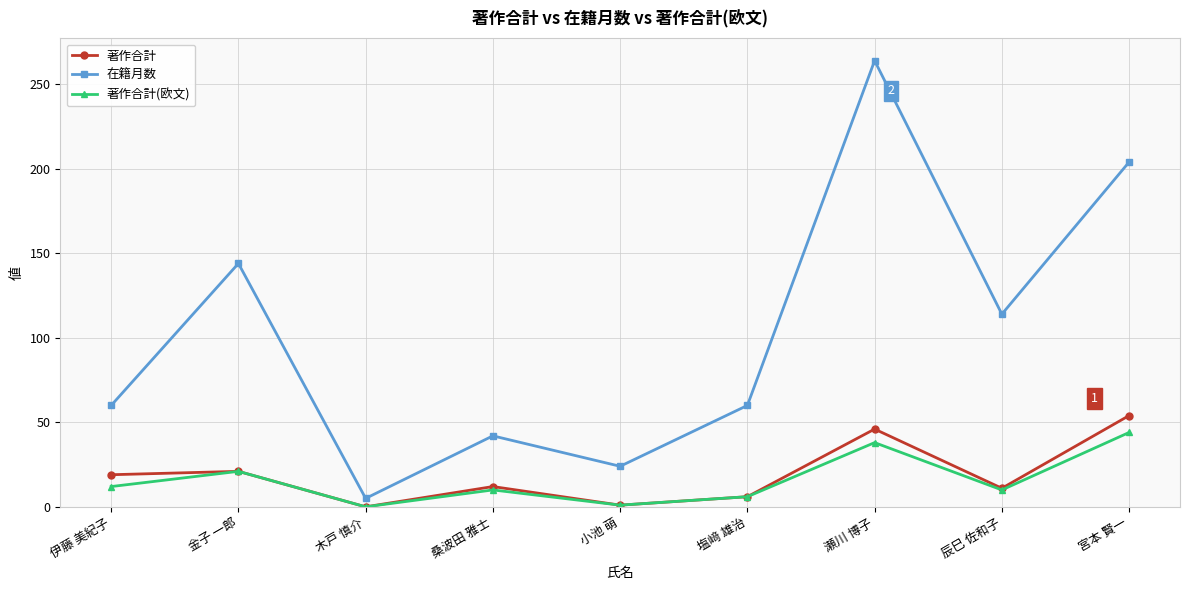

True or false: 著作合計 has a value of 19 at 伊藤 美紀子.

True